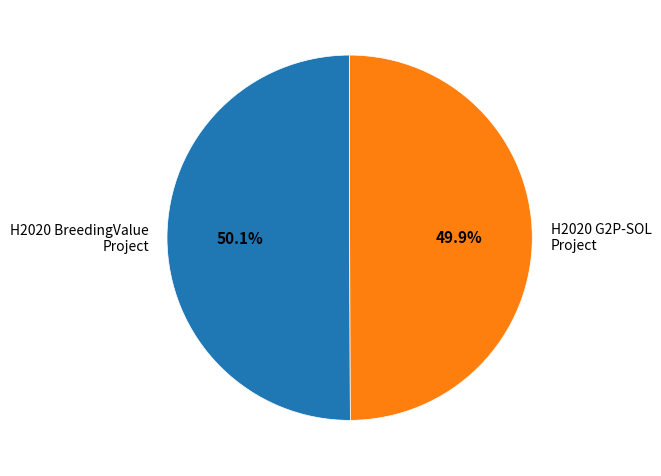

Combined, what portion of the pie is H2020 BreedingValue Project and H2020 G2P-SOL Project?

100.0%